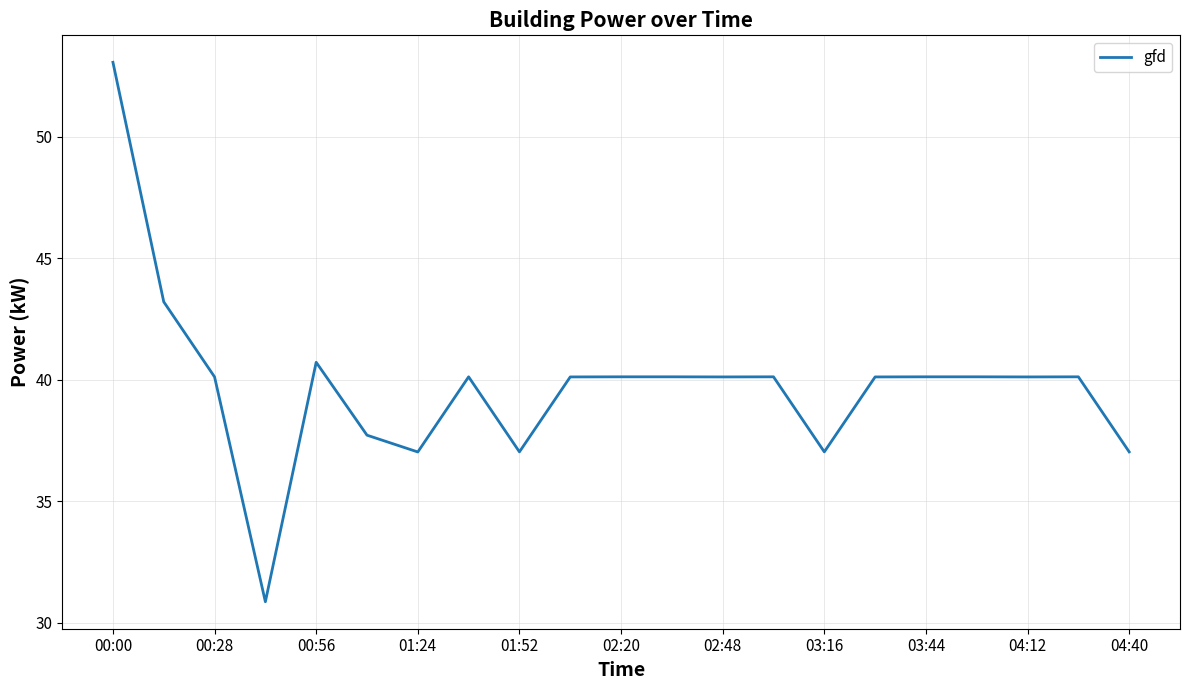

What is the minimum value shown in the chart?

30.9